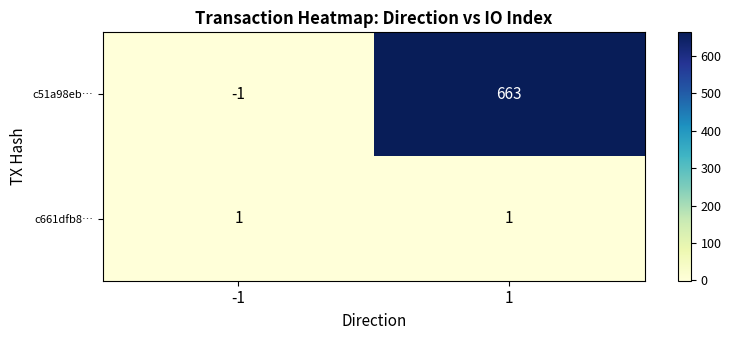

Between -1 and 1, which series saw the biggest shift?

c51a98eb…